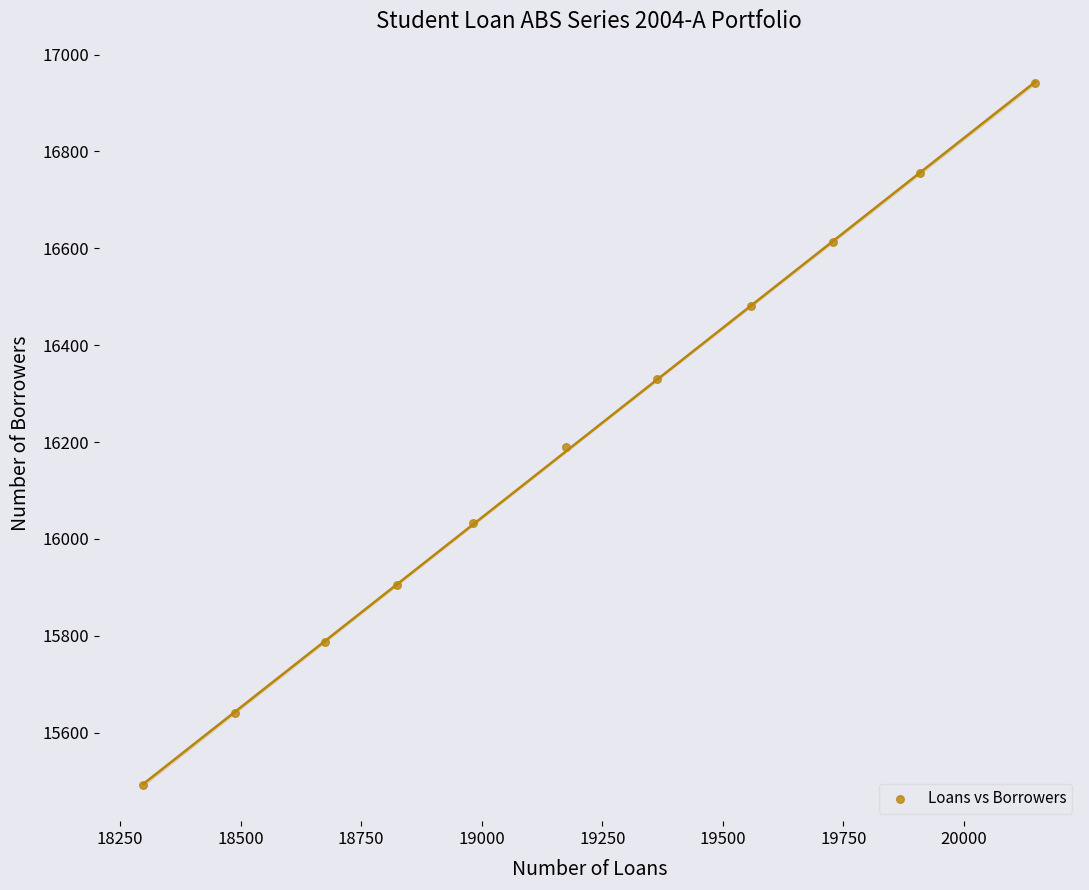

What is the range of X values (max minus min)?

1850